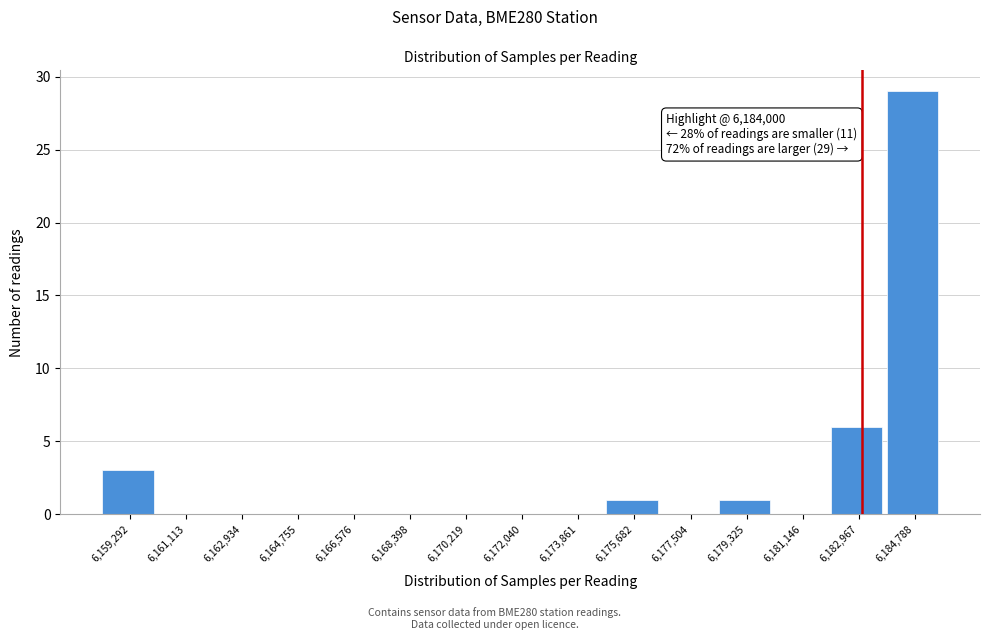

Reading right to left, extract all data points from this chart.

6,184,788=29	6,182,967=6	6,181,146=0	6,179,325=1	6,177,504=0	6,175,682=1	6,173,861=0	6,172,040=0	6,170,219=0	6,168,398=0	6,166,576=0	6,164,755=0	6,162,934=0	6,161,113=0	6,159,292=3